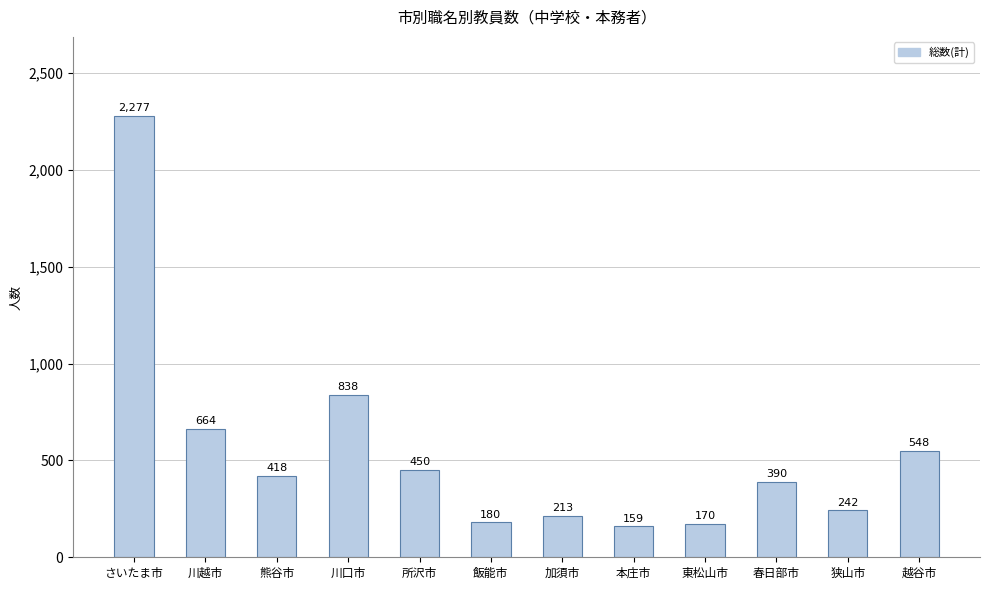

Reading right to left, extract all data points from this chart.

越谷市=548	狭山市=242	春日部市=390	東松山市=170	本庄市=159	加須市=213	飯能市=180	所沢市=450	川口市=838	熊谷市=418	川越市=664	さいたま市=2277